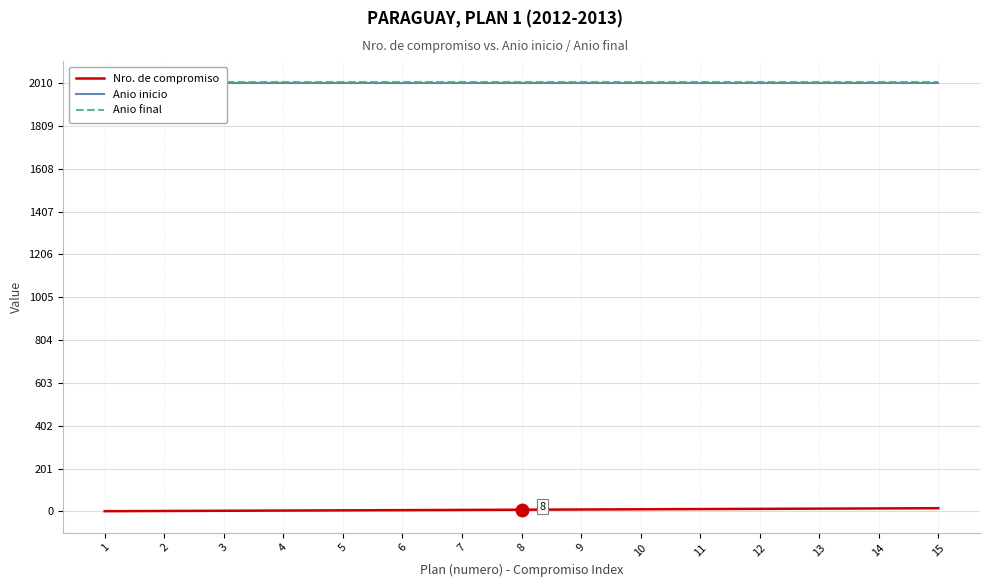

True or false: Anio final has a value of 2013 at 5.

True